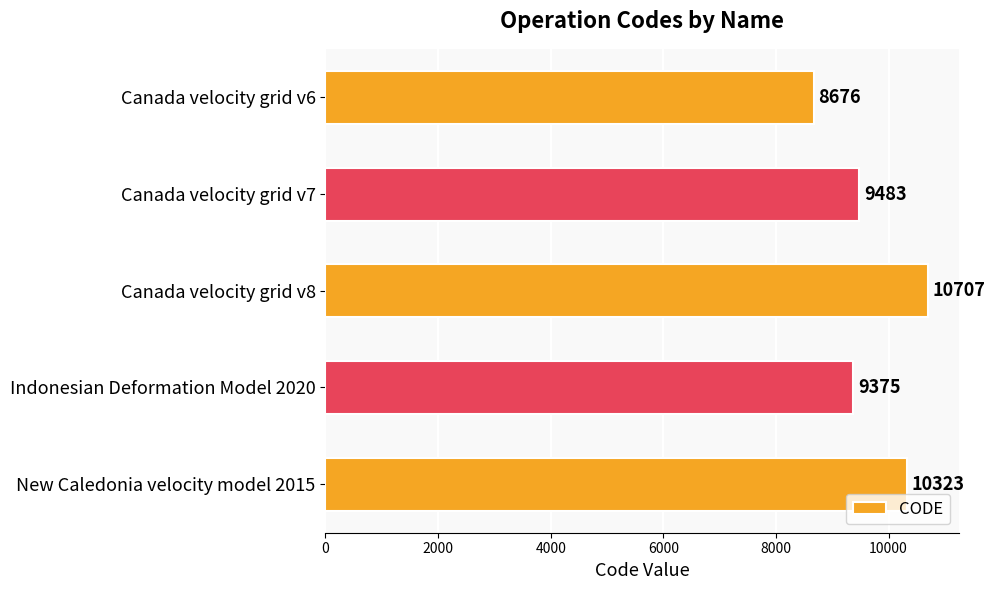

Where is the data nearest to the value 9691?

Canada velocity grid v7